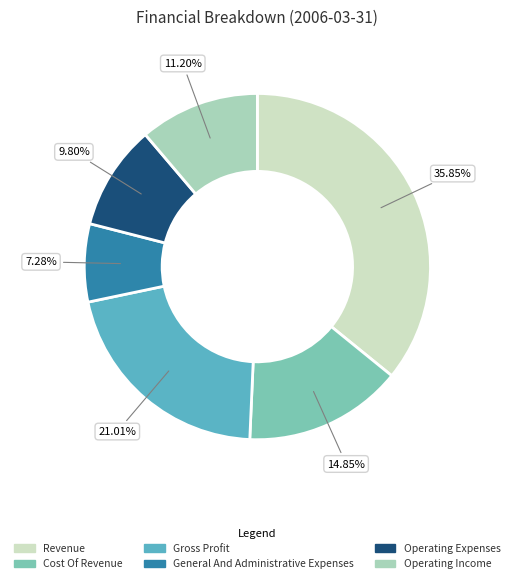

To the nearest percent, what is the difference between the largest and smallest slice percentages?

29%